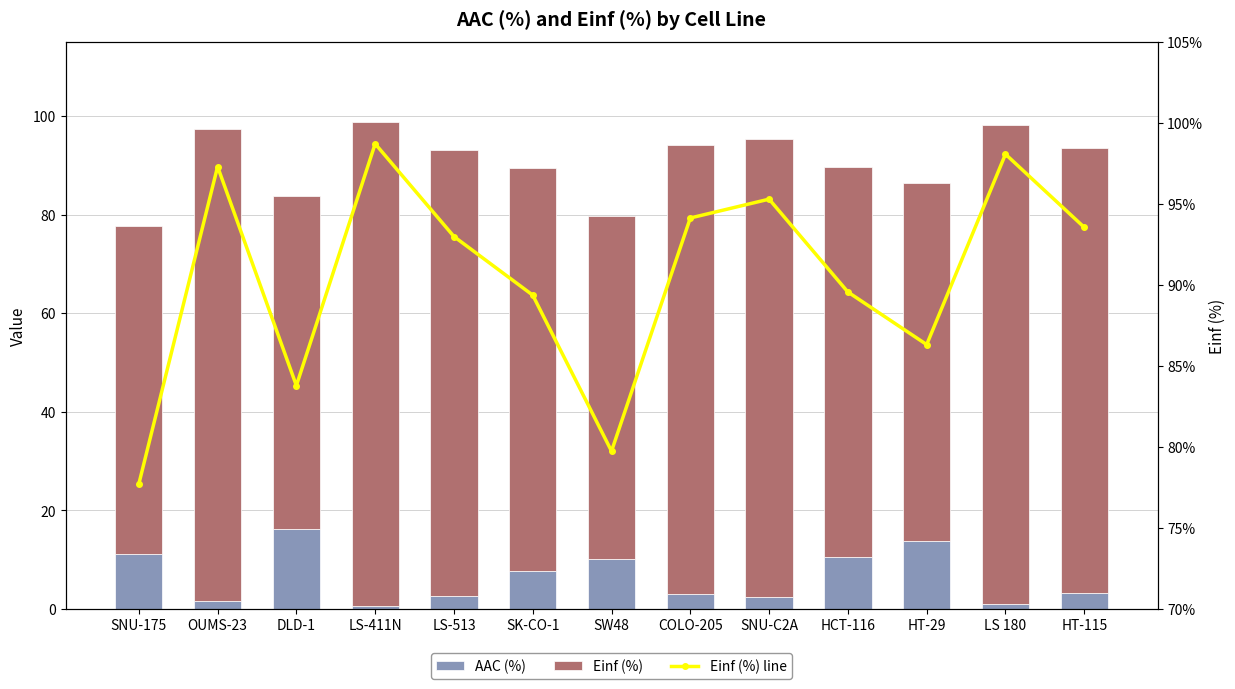

Is the value of Einf (%) at SNU-C2A greater than the value of AAC (%) at SK-CO-1?

Yes